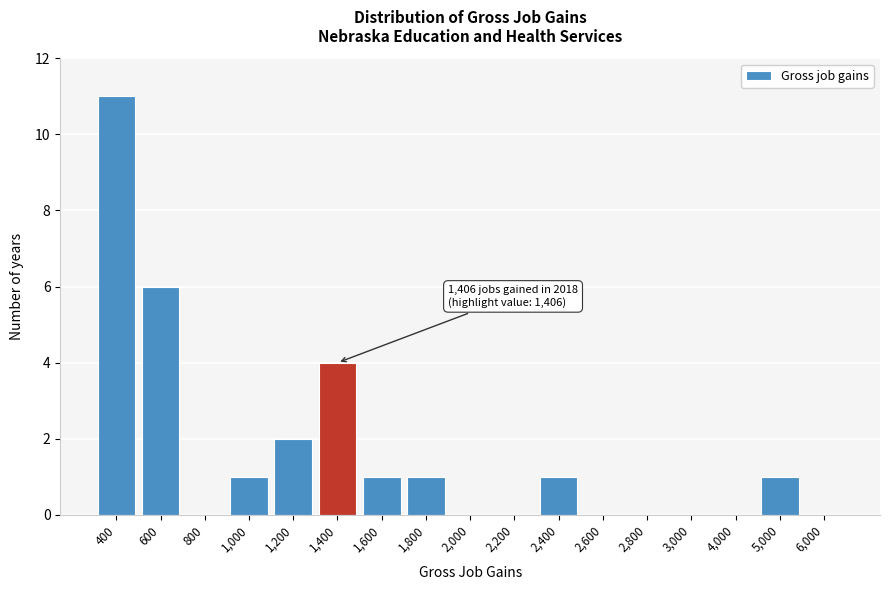

Reading left to right, transcribe all the data shown in this chart.

400=11	600=6	800=0	1,000=1	1,200=2	1,400=4	1,600=1	1,800=1	2,000=0	2,200=0	2,400=1	2,600=0	2,800=0	3,000=0	4,000=0	5,000=1	6,000=0